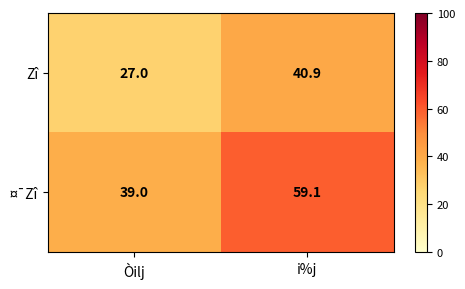

What is the difference between the maximum and minimum values in the ¤¯Zî series?

20.1